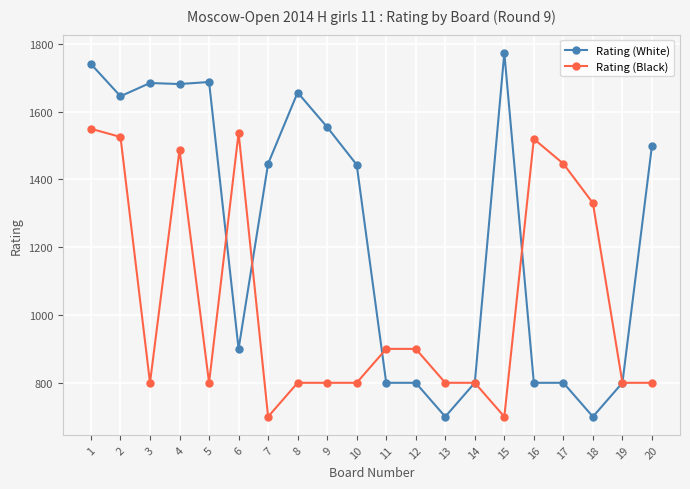

Which series has the largest total across all categories?

Rating (White)